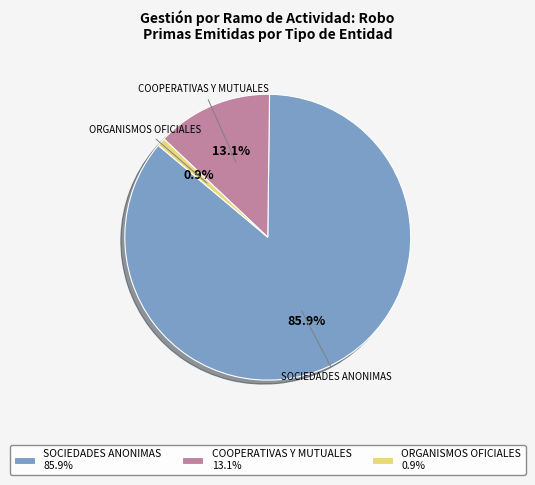

Approximately how many times larger is the value at COOPERATIVAS Y MUTUALES compared to ORGANISMOS OFICIALES?

13.9